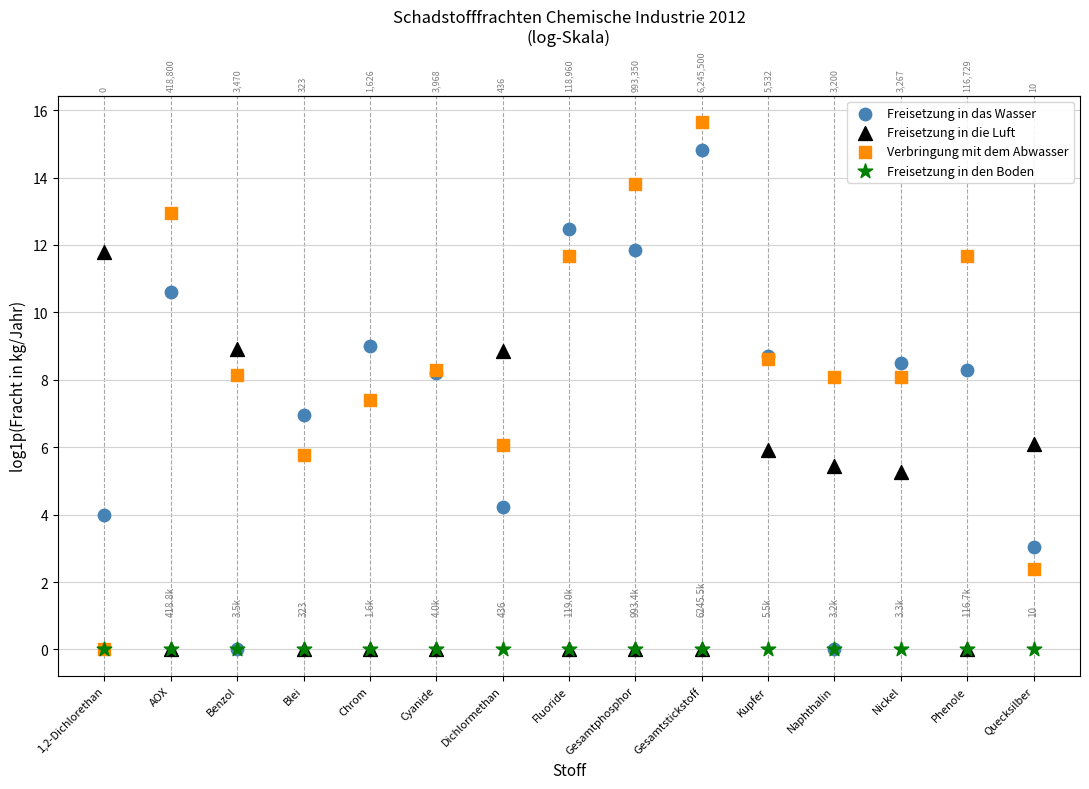

What are all the series names shown in the legend?

Freisetzung in das Wasser, Freisetzung in die Luft, Verbringung mit dem Abwasser, Freisetzung in den Boden